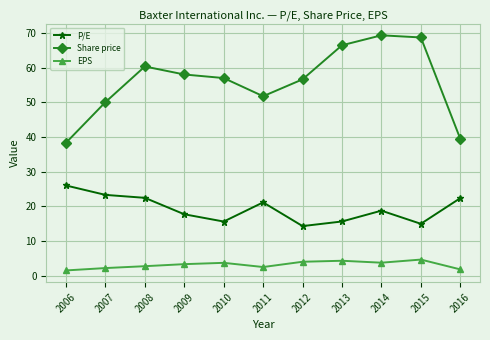

True or false: EPS and Share price intersect in this chart.

False